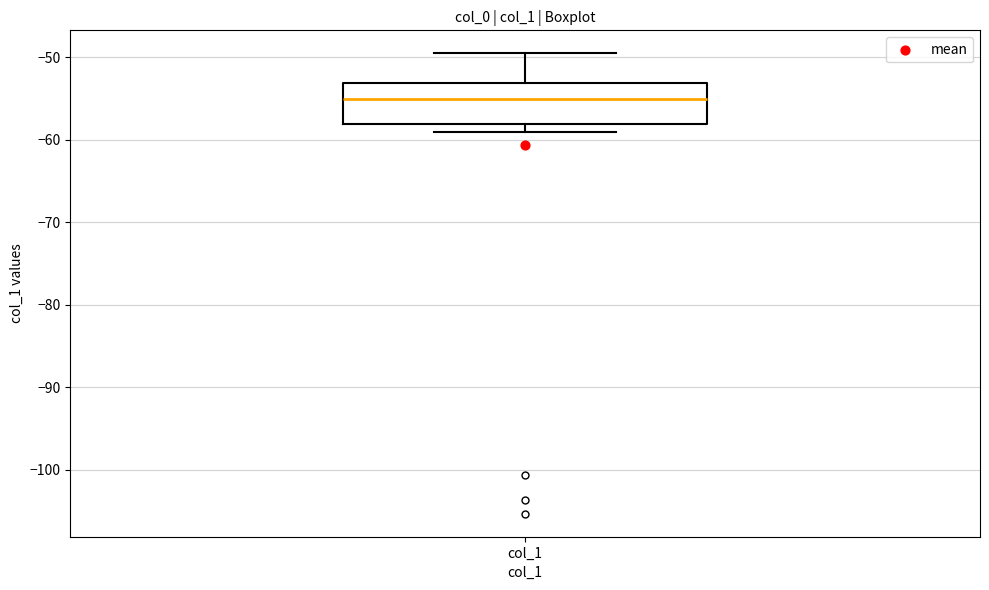

Transcribe this box plot: give where the median line is, the range the box spans, and where the two whiskers end, as read against the y-axis. The values are not printed on the chart, so give them approximately, as read against the axis.

median -55, box -58 to -53, whiskers -59 to -50